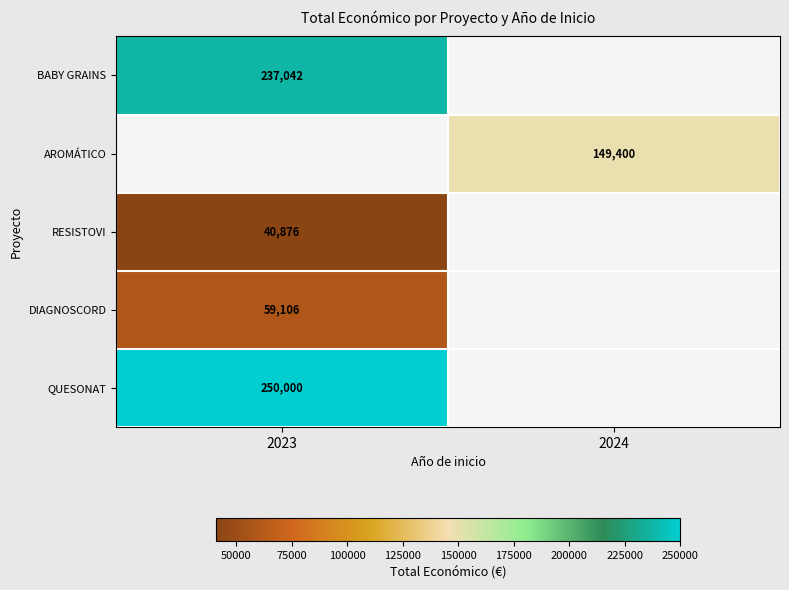

Is the value of QUESONAT at 2023 greater than the value of AROMÁTICO at 2024?

Yes